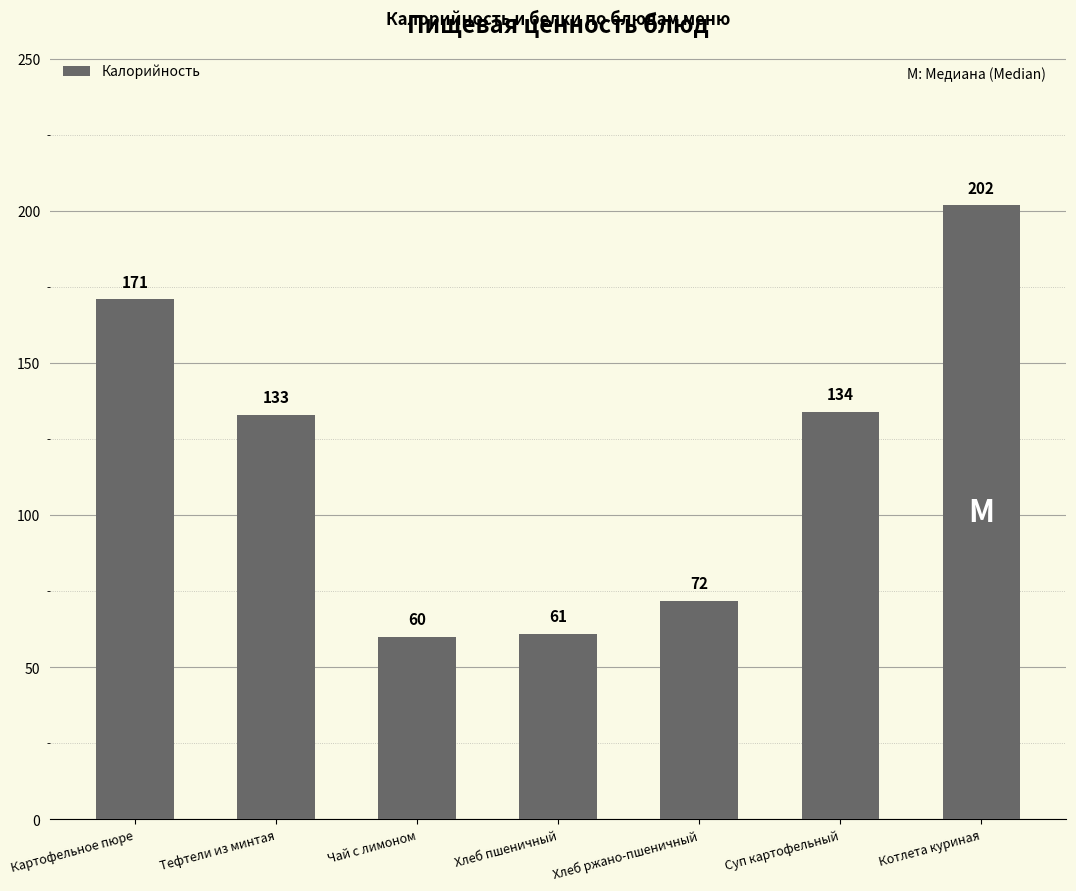

What is the value of the 3rd bar from the left?

60